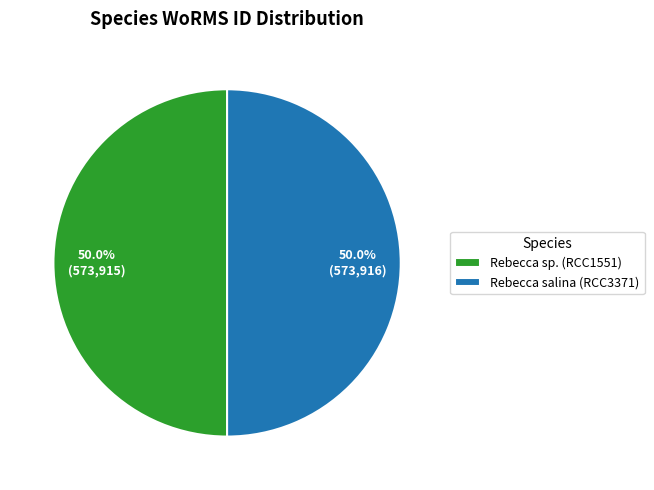

How much of the chart is everything except Rebecca salina (RCC3371)?

50.0%